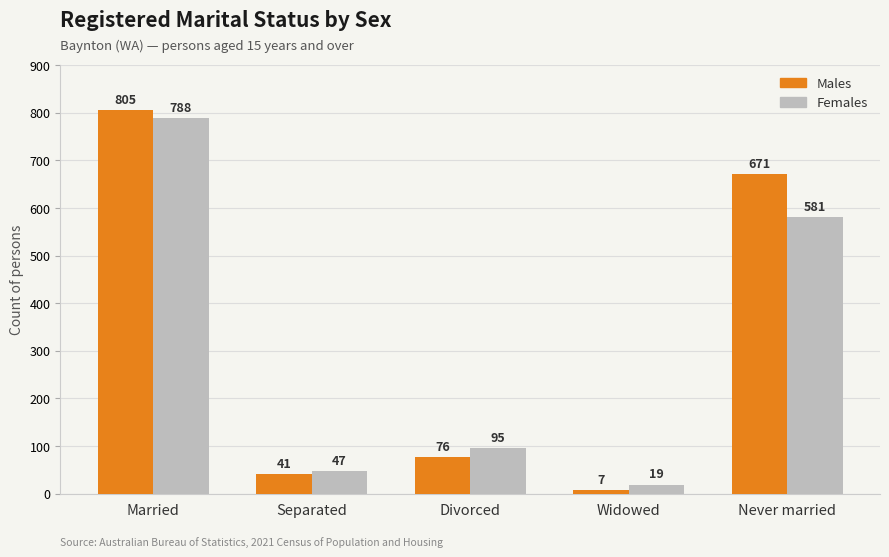

Between Widowed and Never married, which series saw the biggest shift?

Males